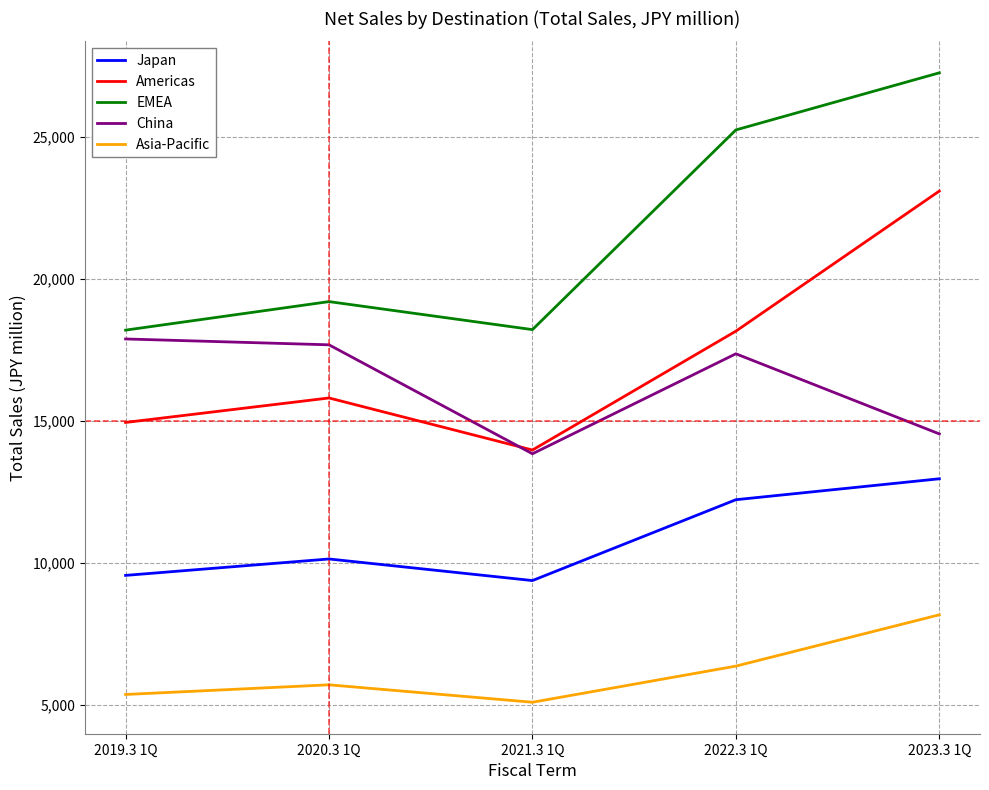

Rank the series by their maximum value, from lowest to highest.

Asia-Pacific, Japan, China, Americas, EMEA